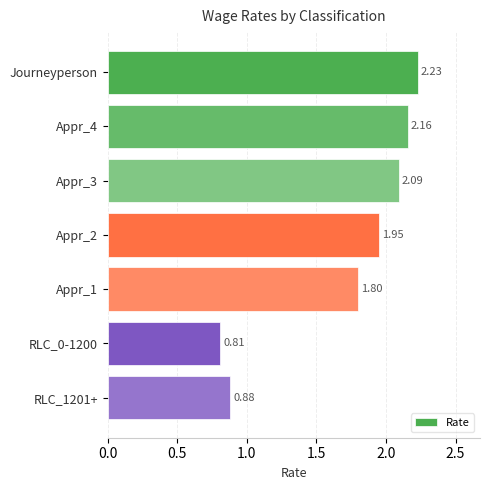

At which category does the chart reach its peak across all series?

Journeyperson